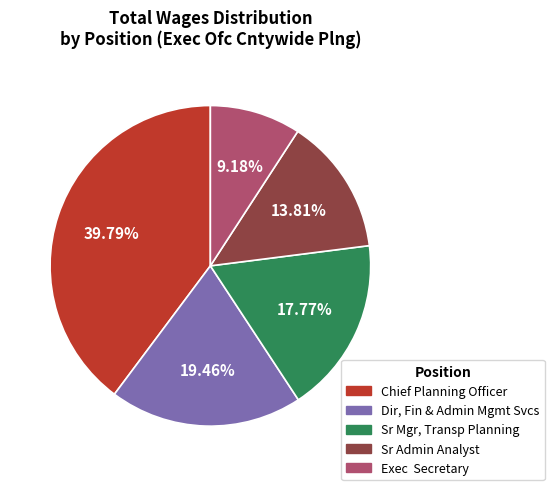

To the nearest percent, what portion does Dir, Fin & Admin Mgmt Svcs represent?

19%